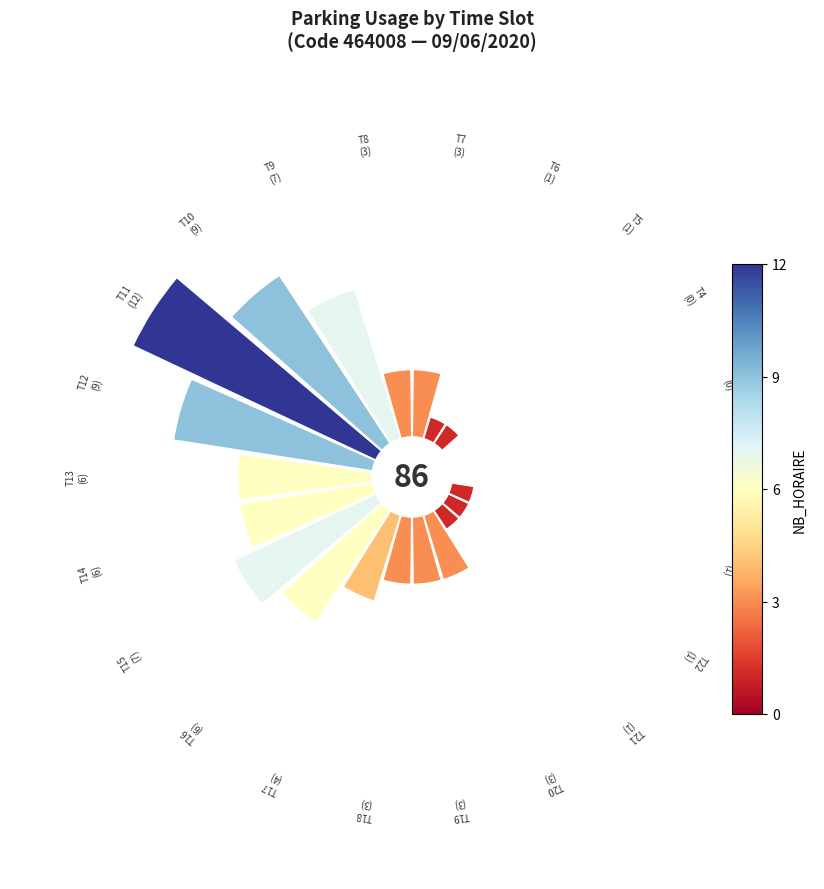

How many segments does this pie chart have?

22